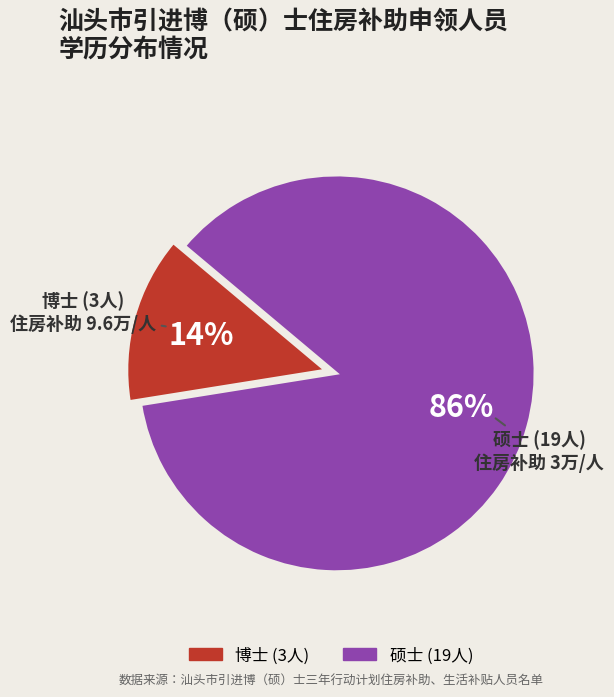

To the nearest percent, what is the average slice percentage?

50%